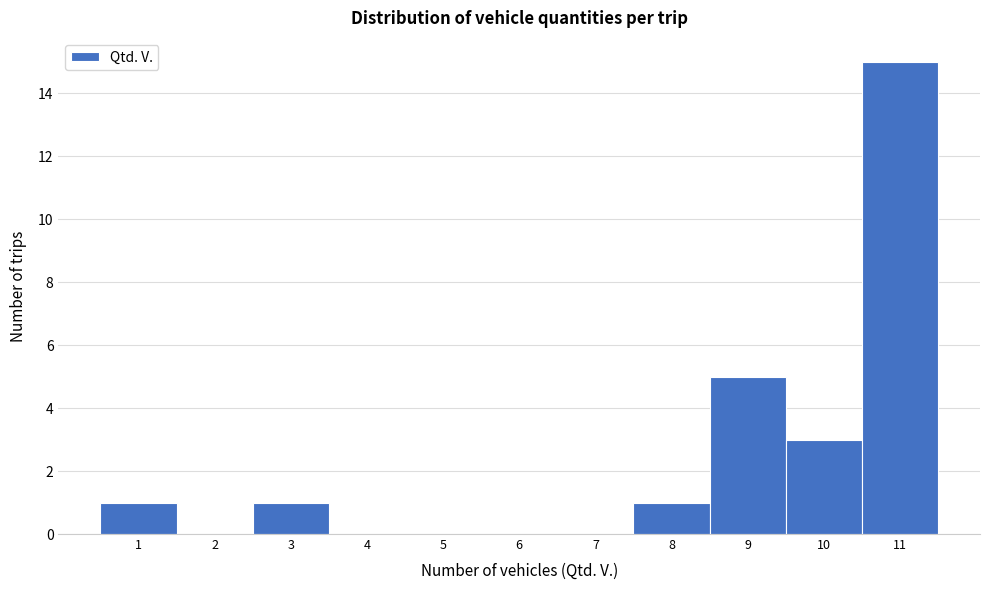

Reading left to right, transcribe this chart: for each bar, give the range it covers on the x-axis and its height. The values are not printed on the chart, so give them approximately, as read against the axis.

0.5 to 1.5: 1
1.5 to 2.5: 0
2.5 to 3.5: 1
3.5 to 4.5: 0
4.5 to 5.5: 0
5.5 to 6.5: 0
6.5 to 7.5: 0
7.5 to 8.5: 1
8.5 to 9.5: 5
9.5 to 10.5: 3
10.5 to 11.5: 15